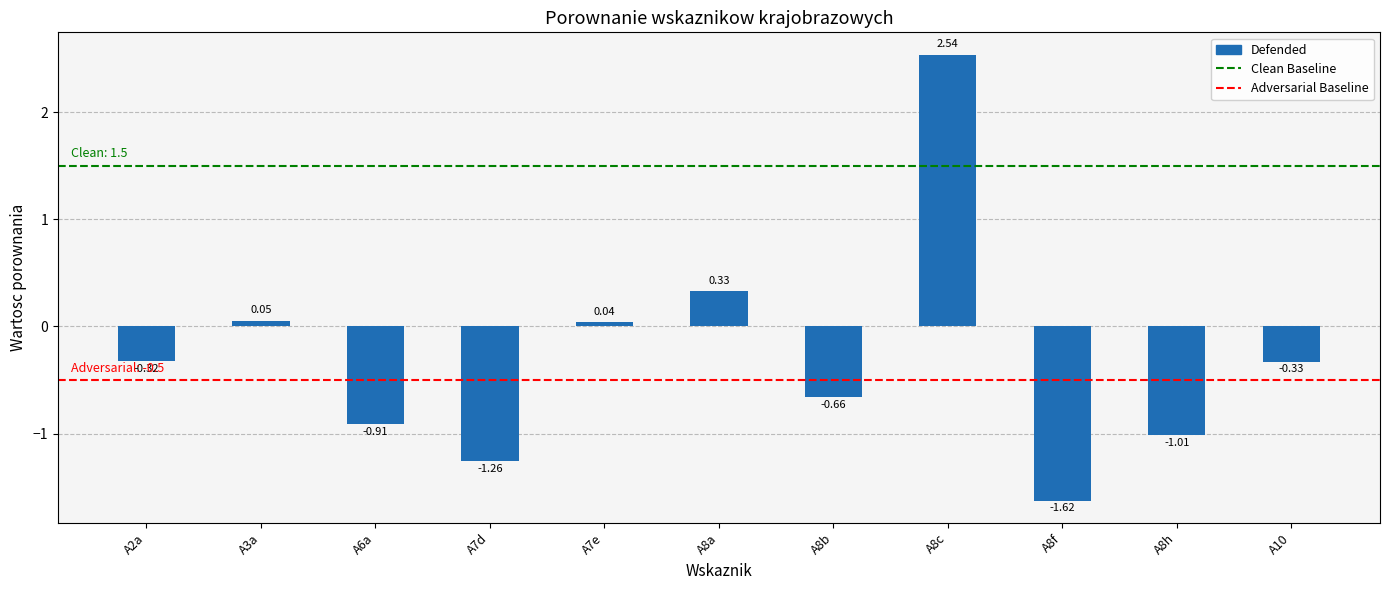

How many values are above zero?

4